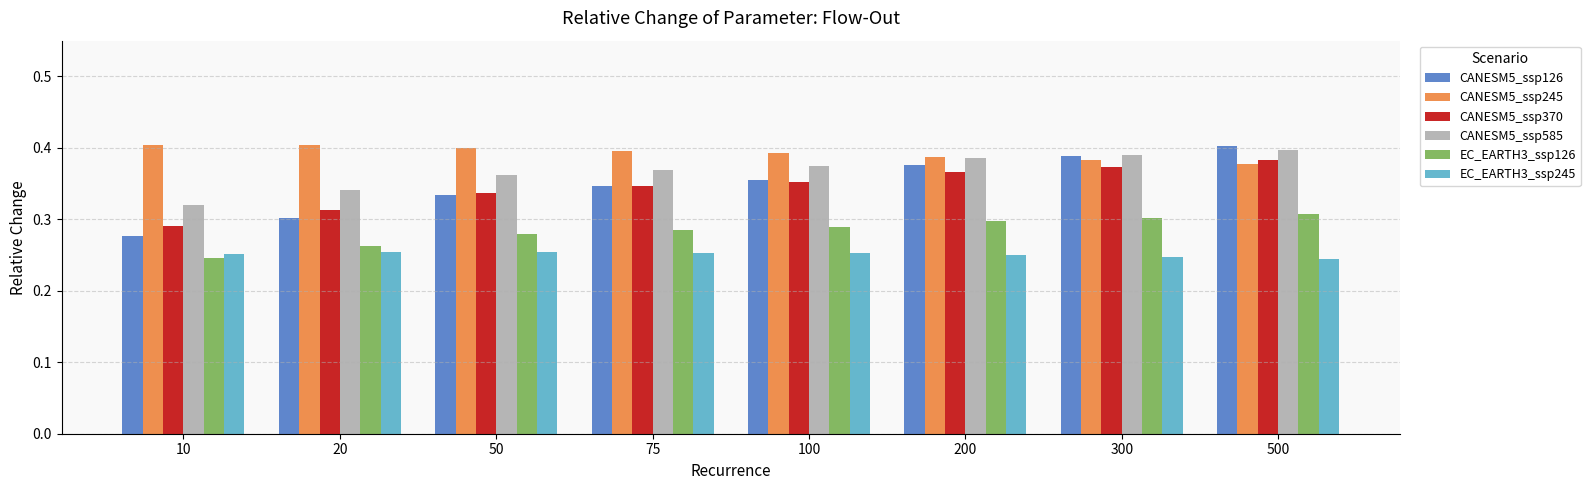

At how many categories does at least one series exceed 0?

8